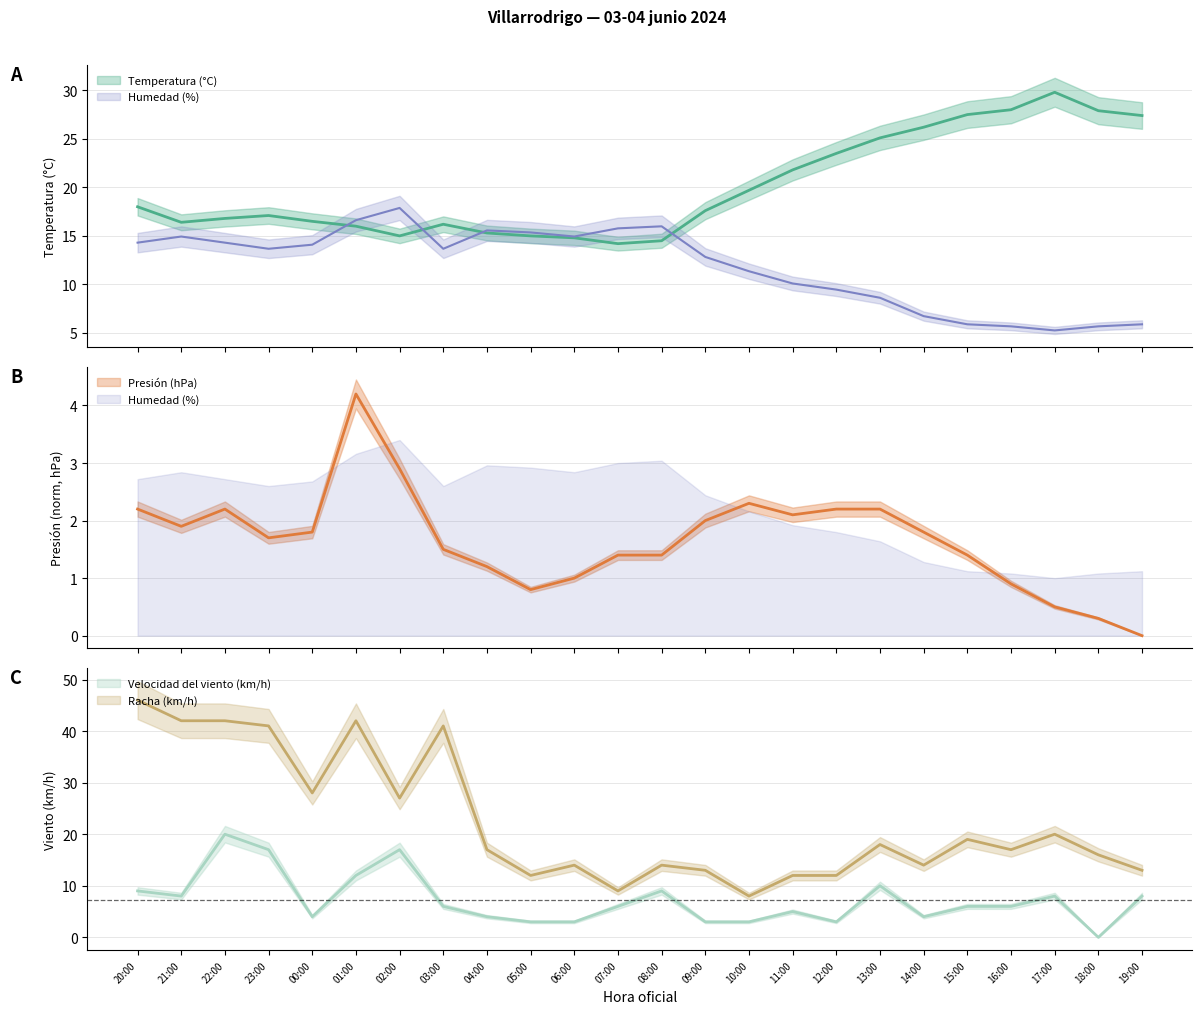

What is the value of the Racha (km/h) point at the 11th from the left?

14.0